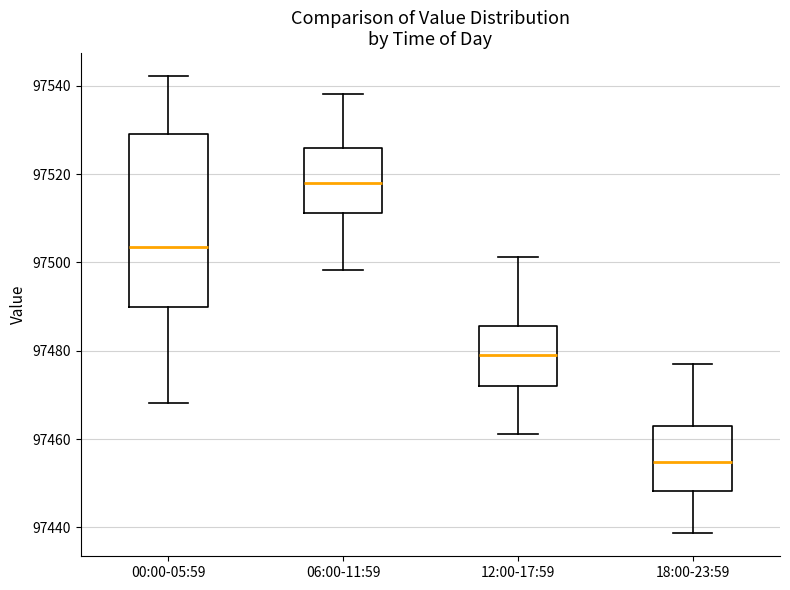

Where is the lower edge of the box for 12:00-17:59 on the y-axis? The values are not printed on the chart, so give them approximately, as read against the axis.

97472